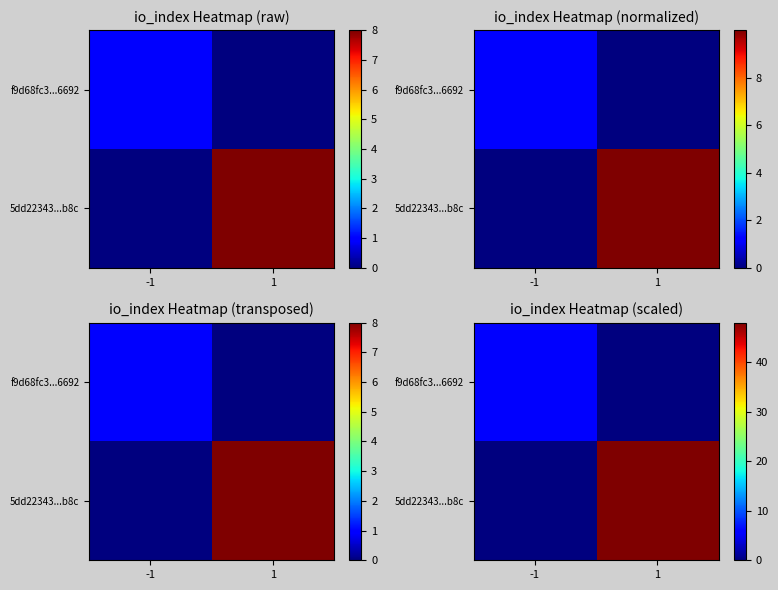

Which has a higher value, 1 or -1?

-1